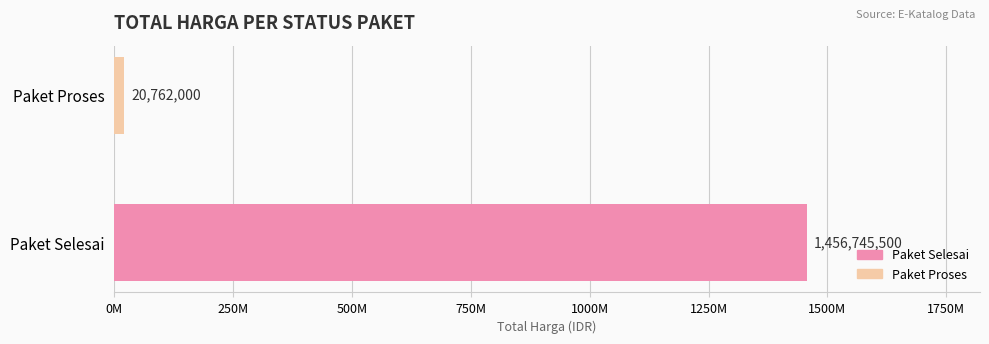

Count the values in the range 20762000 to 1456745500.

2